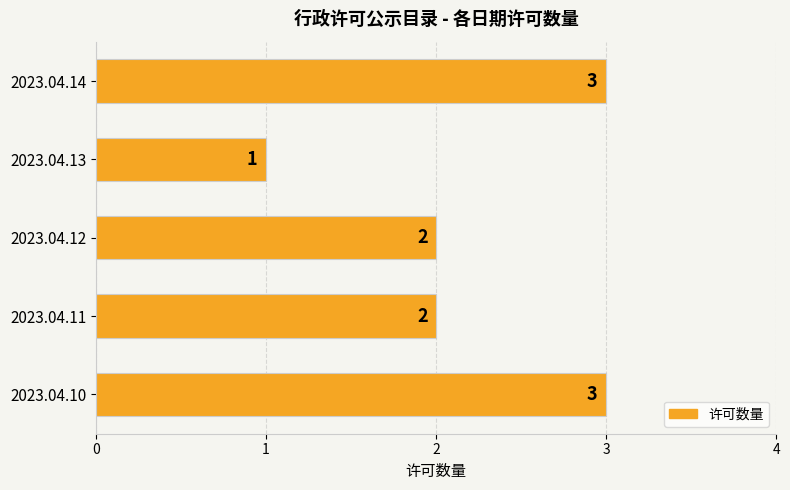

Which label corresponds to the smallest value in the chart?

2023.04.13